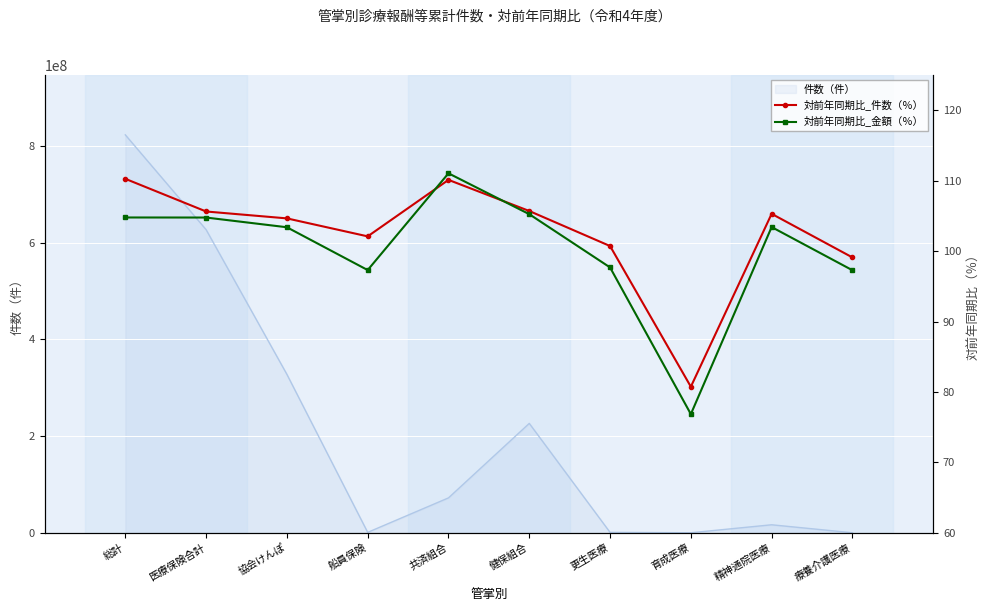

Which label corresponds to the largest value in the chart?

総計